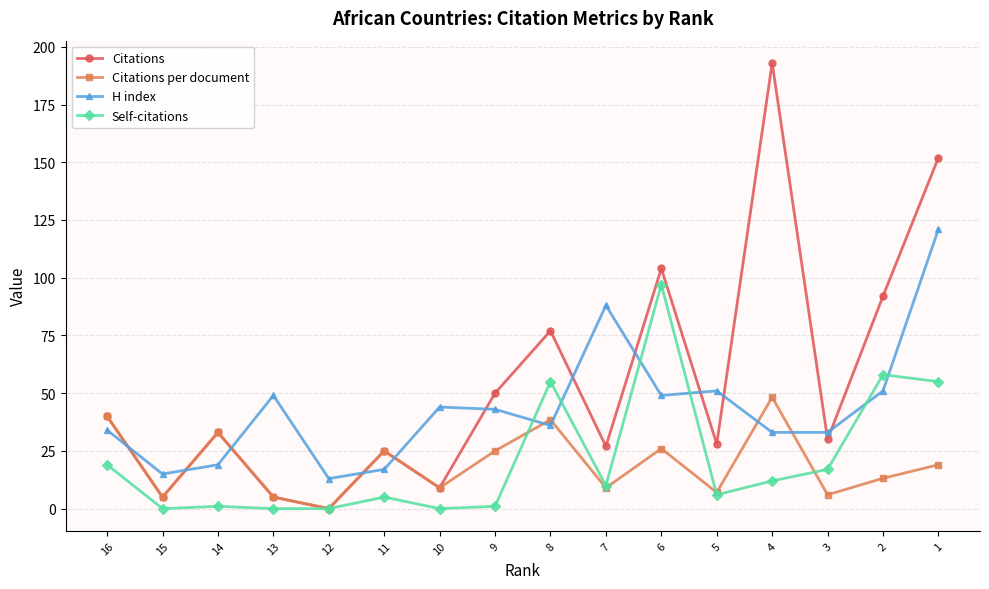

How many interior local peaks does the Citations per document series have?

5